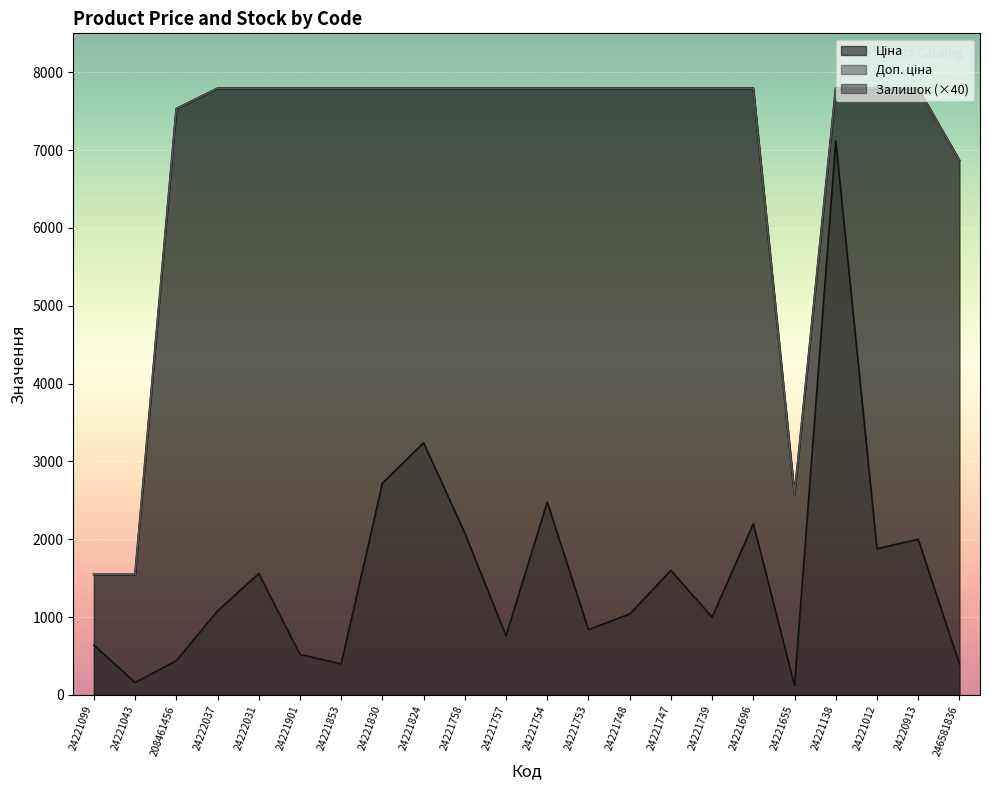

At which category does Доп. ціна reach its first local valley?

24221655